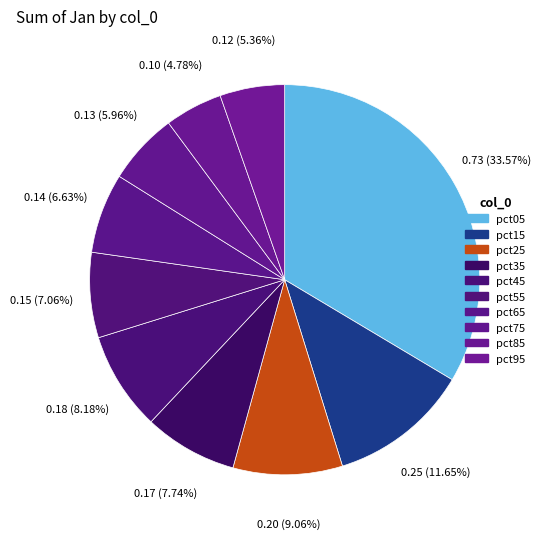

What is the smallest slice in the pie chart?

pct85